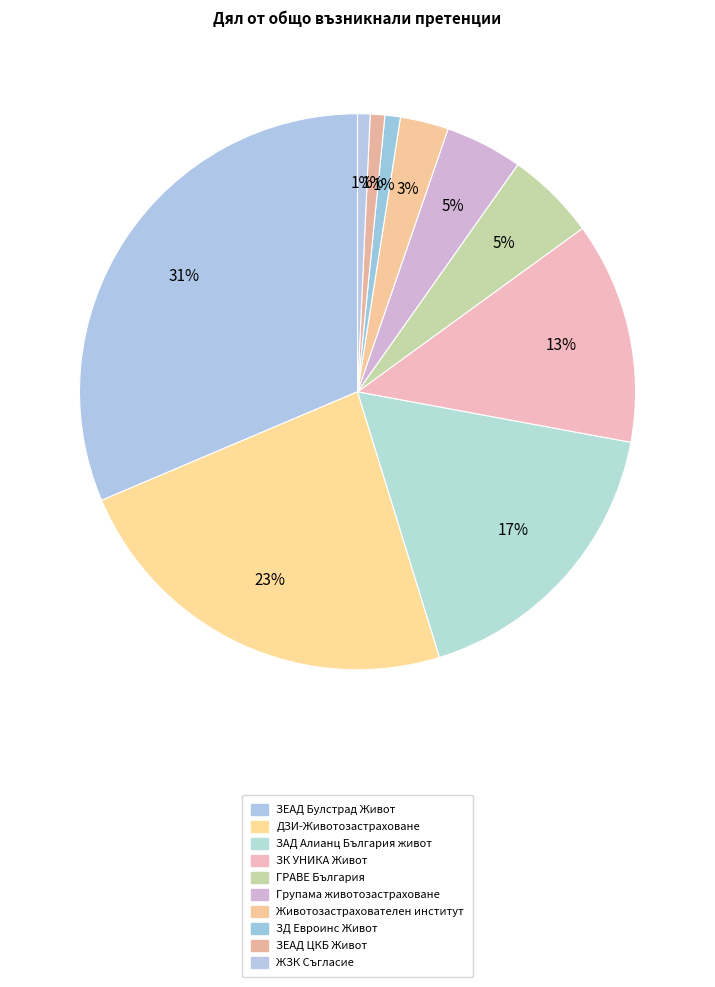

How many slices are in this pie chart?

10